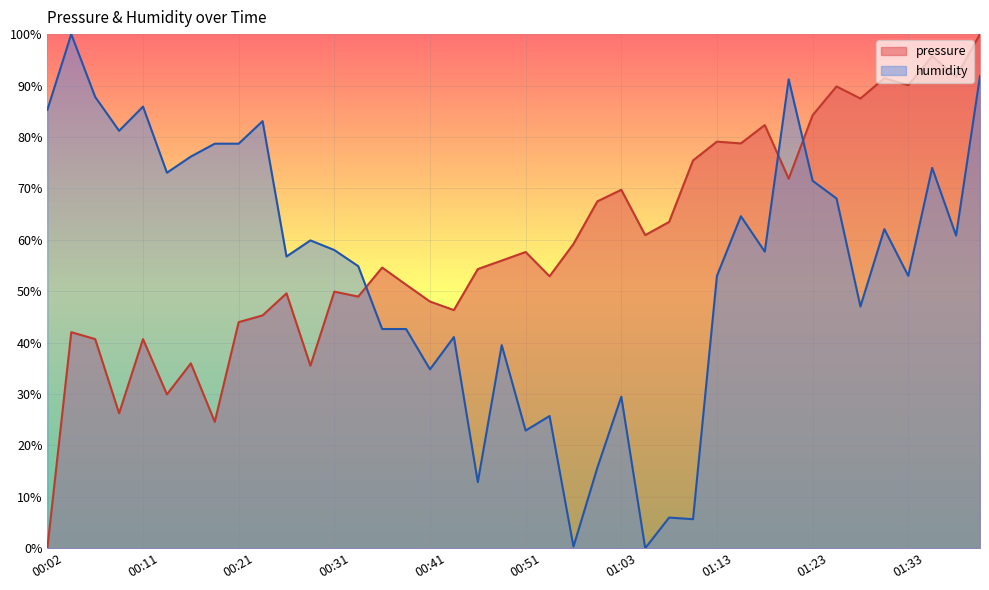

Reading right to left, what are all the values shown in this chart?

pressure: 01:40=100.0	01:38=91.7	01:35=95.7	01:33=90.1	01:30=91.4	01:28=87.5	01:25=89.8	01:23=84.2	01:21=71.9	01:18=82.3	01:16=78.7	01:13=79.1	01:11=75.4	01:08=63.5	01:06=60.9	01:03=69.7	00:58=67.5	00:56=59.2	00:53=52.9	00:51=57.6	00:48=55.9	00:46=54.3	00:43=46.3	00:41=48.0	00:38=51.3	00:36=54.6	00:34=48.9	00:31=49.9	00:29=35.5	00:26=49.6	00:24=45.3	00:21=44.0	00:19=24.6	00:16=36.0	00:14=29.9	00:11=40.7	00:09=26.2	00:07=40.7	00:04=42.0	00:02=0.0
humidity: 01:40=91.8	01:38=60.8	01:35=74.0	01:33=53.0	01:30=62.1	01:28=47.0	01:25=68.0	01:23=71.5	01:21=91.2	01:18=57.7	01:16=64.6	01:13=53.0	01:11=5.6	01:08=6.0	01:06=0.0	01:03=29.5	00:58=15.7	00:56=0.3	00:53=25.7	00:51=22.9	00:48=39.5	00:46=12.9	00:43=41.1	00:41=34.8	00:38=42.6	00:36=42.6	00:34=54.9	00:31=58.0	00:29=59.9	00:26=56.7	00:24=83.1	00:21=78.7	00:19=78.7	00:16=76.2	00:14=73.0	00:11=85.9	00:09=81.2	00:07=87.8	00:04=100.0	00:02=85.3